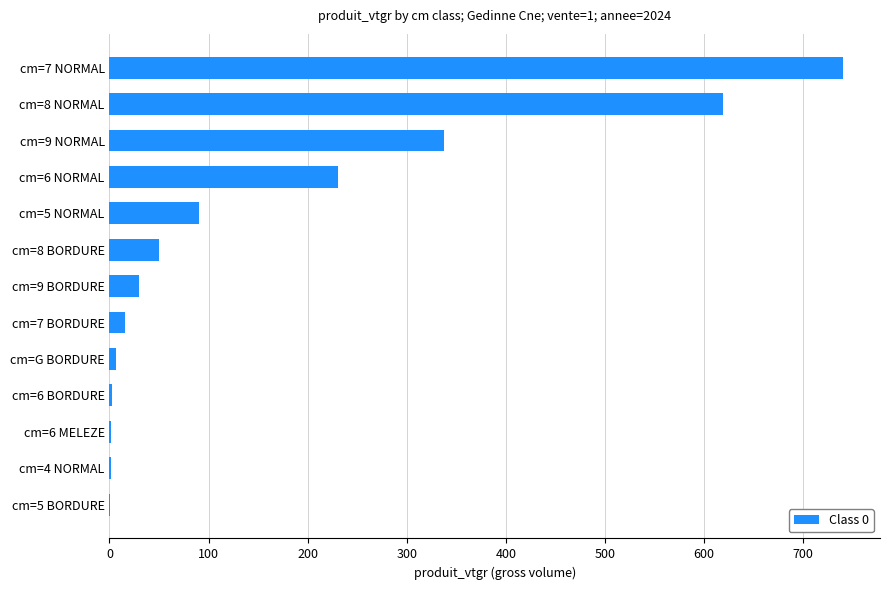

What is the sum of the values at cm=6 NORMAL and cm=8 NORMAL?

848.9